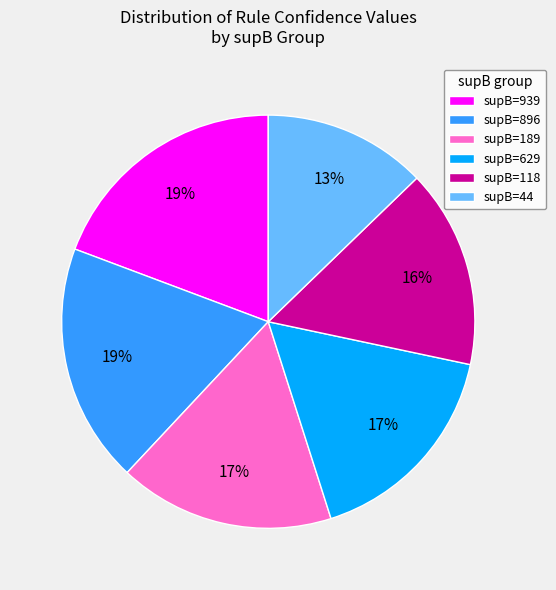

Is there any slice that represents more than half of the pie?

No